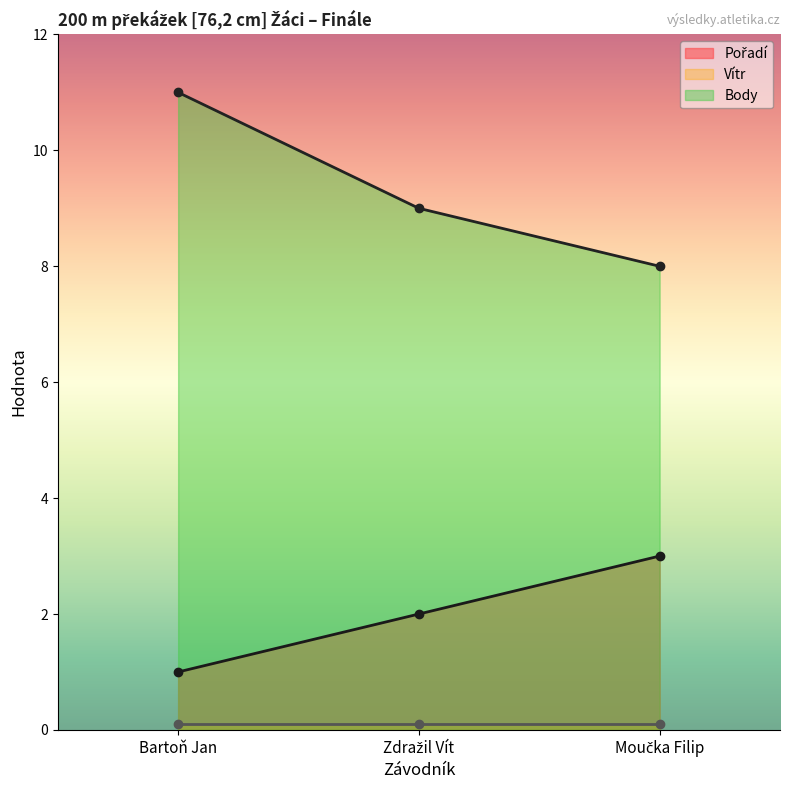

Read the Body value at Zdražil Vít.

9